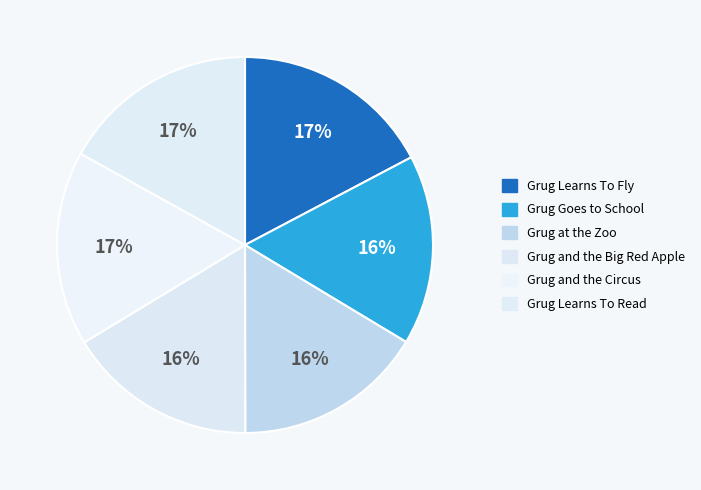

Does Grug at the Zoo account for over 50% of the chart?

No